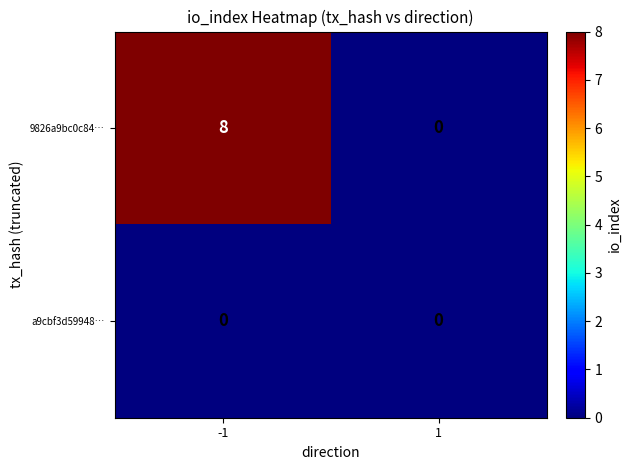

The 9826a9bc0c84… series shows -5 at 1. True or false?

False